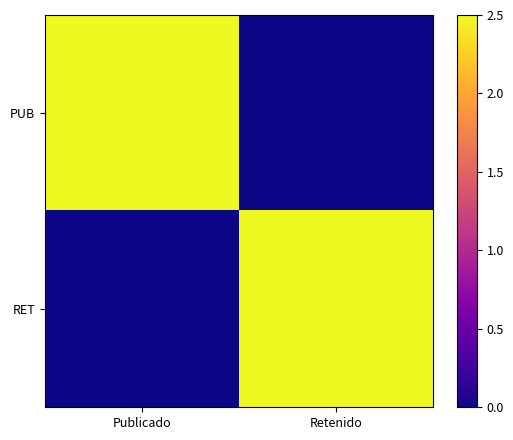

Reading left to right, list all the values displayed in this chart.

PUB: Publicado=2.5	Retenido=0.0
RET: Publicado=0.0	Retenido=2.5